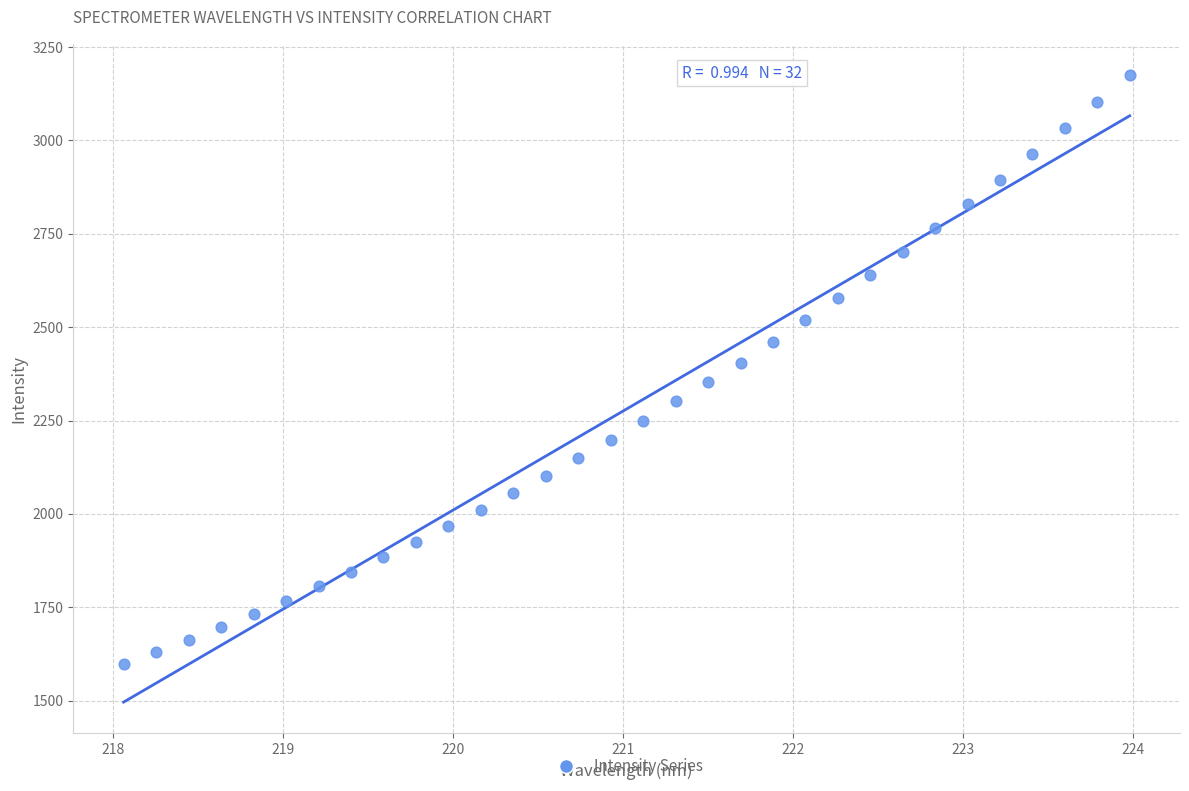

What is the range of X values (max minus min)?

5.9